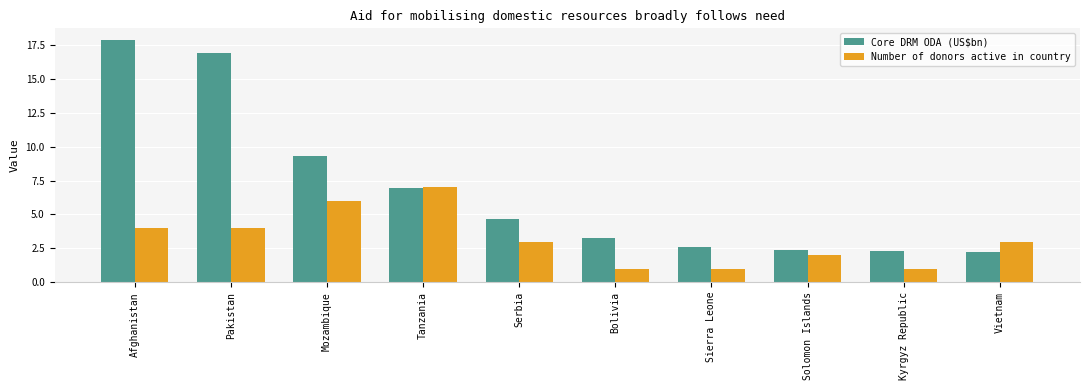

Where is Core DRM ODA (US$bn) nearest to the value 10?

Mozambique